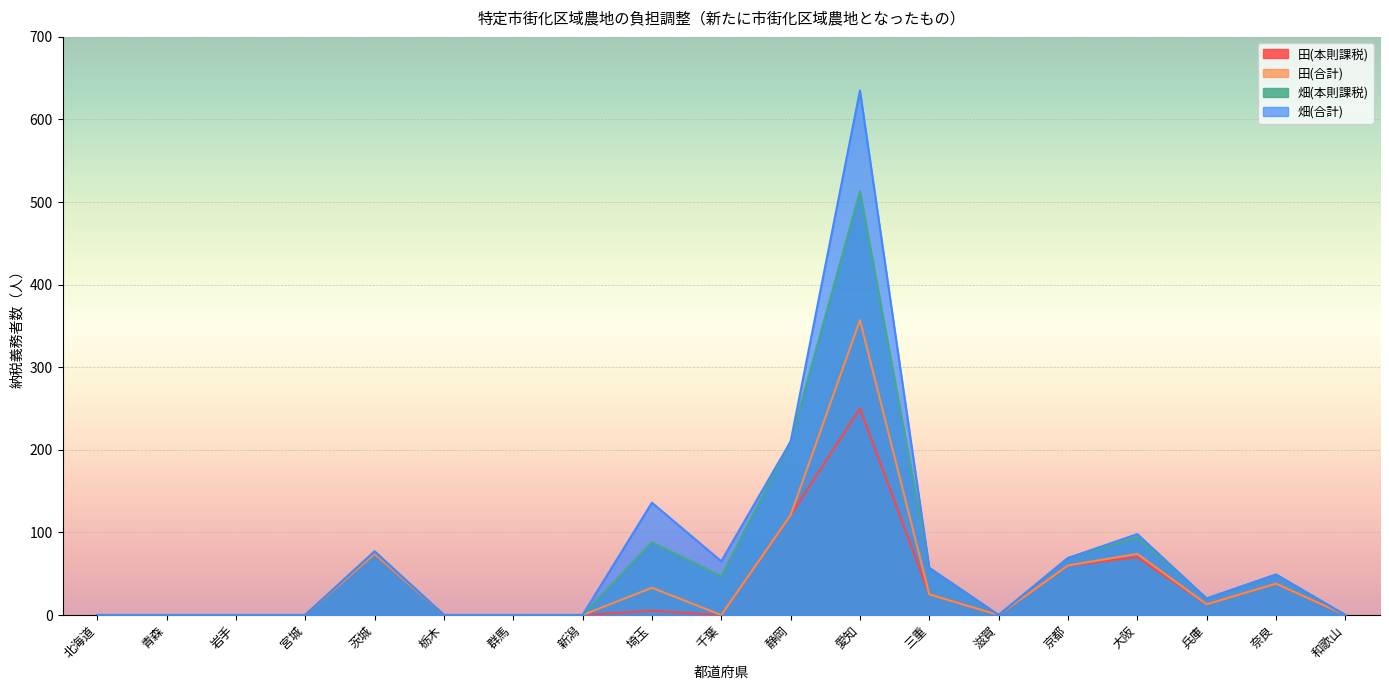

Does the chart display data point markers on the line(s)?

No